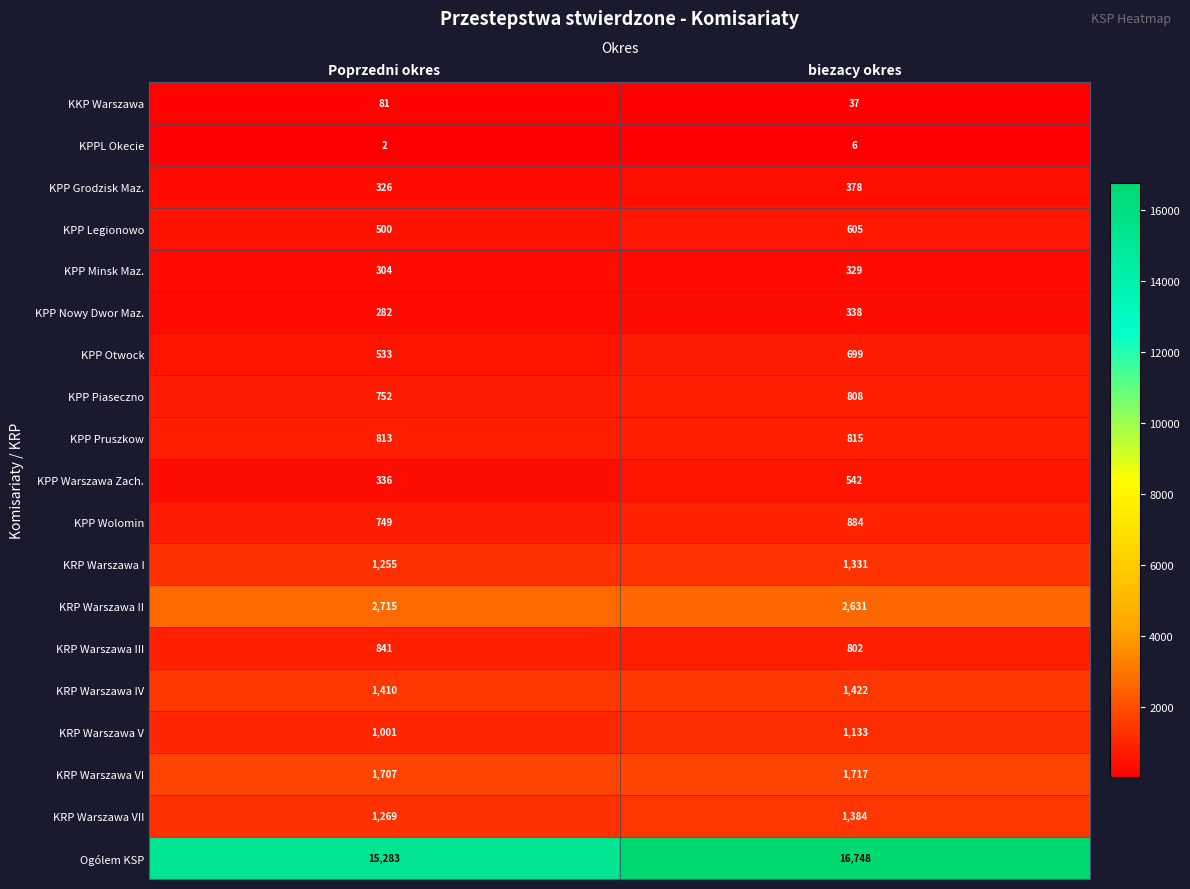

What is the spread (max minus min) of values at Poprzedni okres?

15281